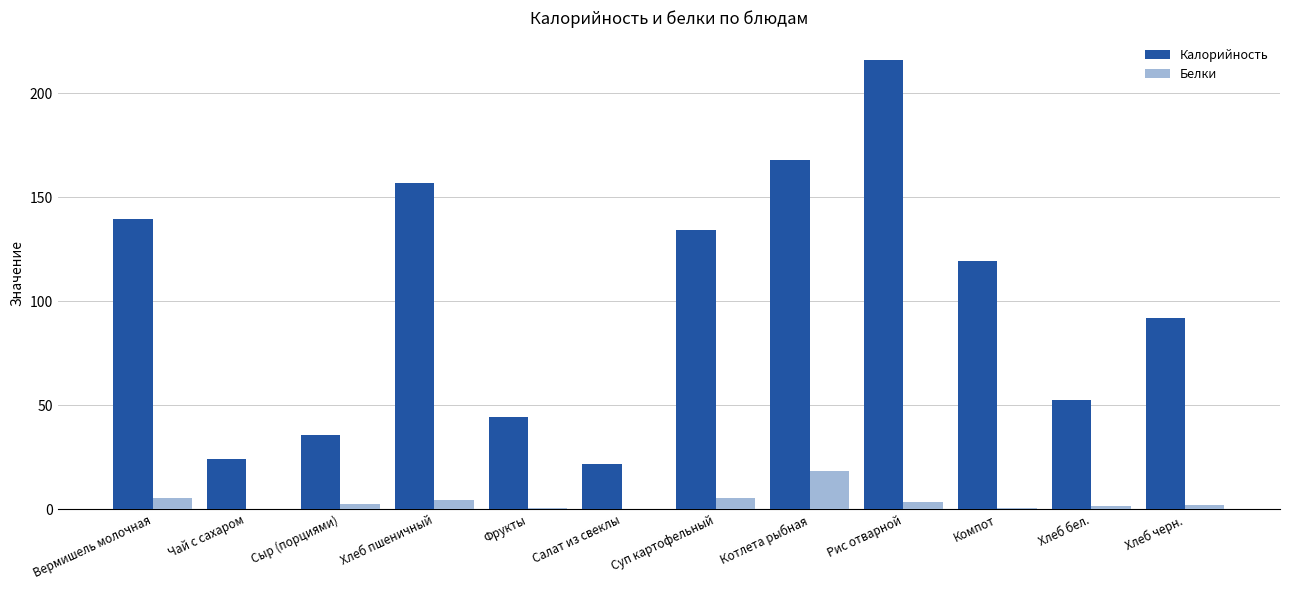

Between Суп картофельный and Хлеб бел., which series saw the biggest shift?

Калорийность